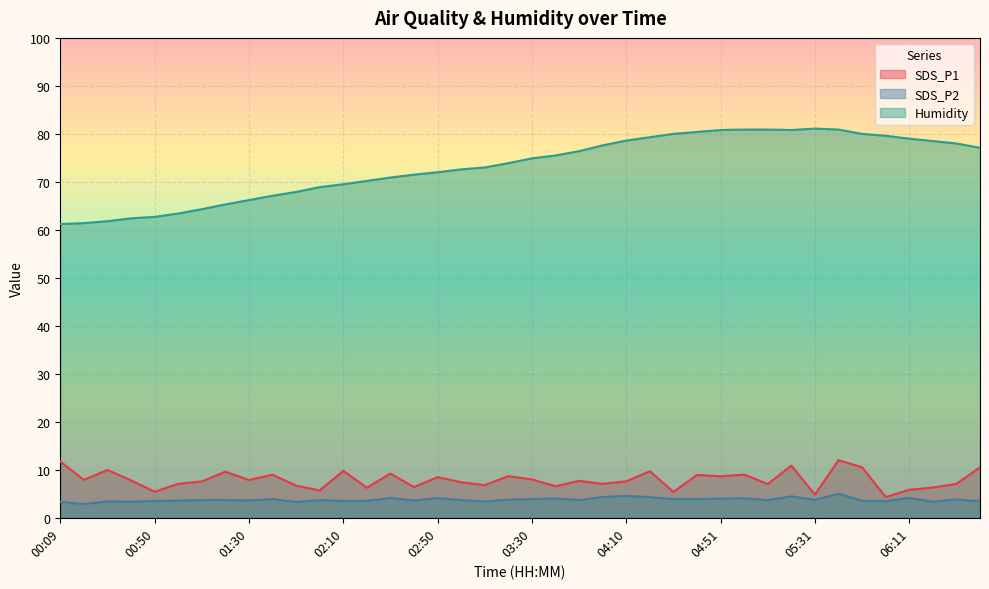

What is the difference between the second highest and second lowest values in the Humidity series?

19.5